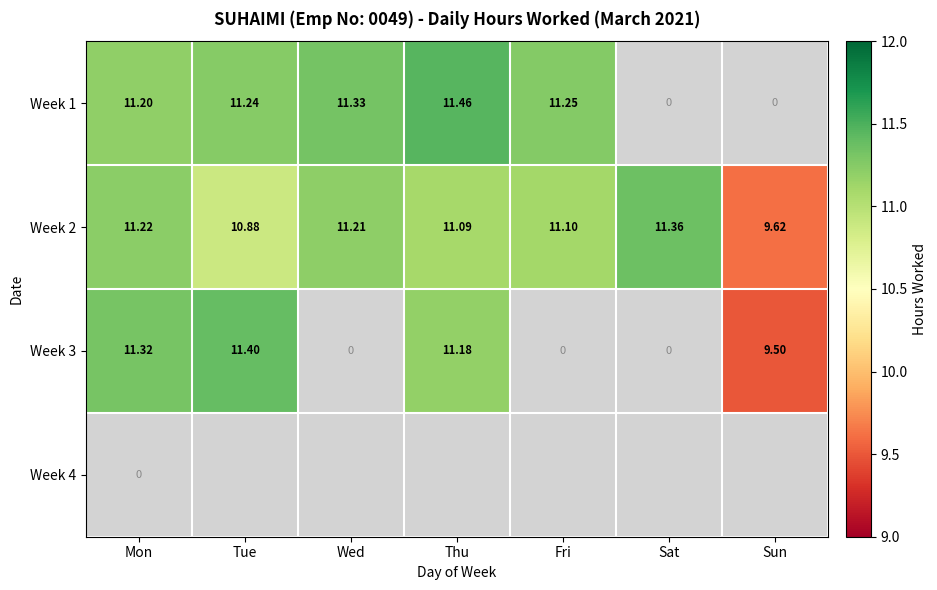

What is the difference between the maximum and second lowest values in the Week 3 series?

11.4